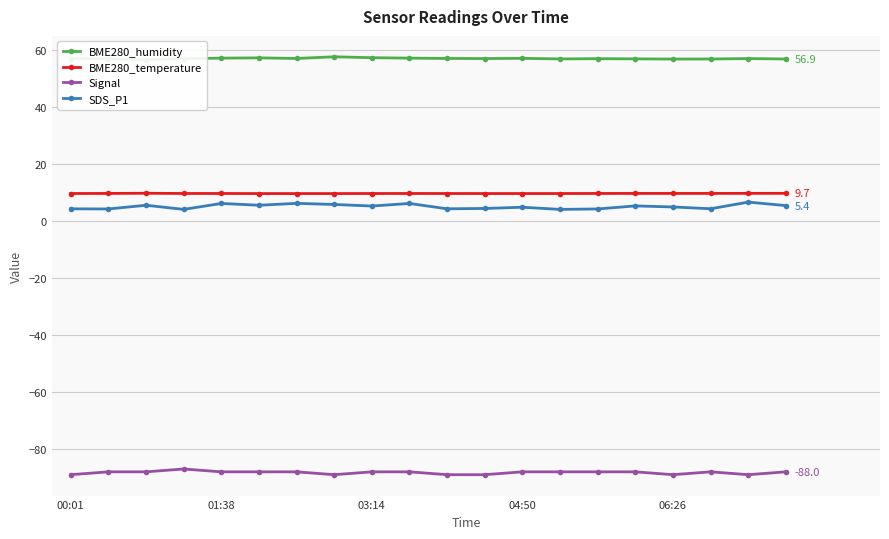

At how many categories does at least one series exceed -7?

20